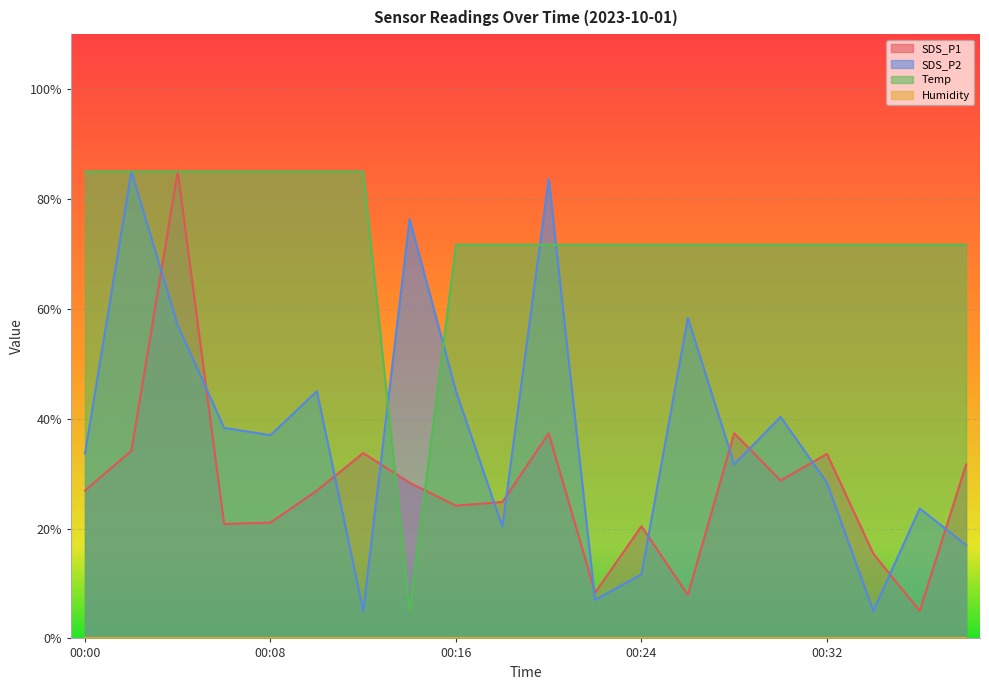

Reading left to right, extract all data points from this chart.

SDS_P1: 00:00=26.9	00:02=34.2	00:04=85.0	00:06=20.8	00:08=21.1	00:10=26.9	00:12=33.7	00:14=28.3	00:16=24.2	00:18=24.8	00:20=37.3	00:22=8.3	00:24=20.4	00:26=7.9	00:28=37.3	00:30=28.7	00:32=33.6	00:34=15.4	00:36=5.0	00:38=31.7
SDS_P2: 00:00=33.7	00:02=85.0	00:04=57.0	00:06=38.3	00:08=37.0	00:10=45.0	00:12=5.0	00:14=76.3	00:16=45.0	00:18=20.3	00:20=83.7	00:22=7.0	00:24=11.7	00:26=58.3	00:28=31.7	00:30=40.3	00:32=28.3	00:34=5.0	00:36=23.7	00:38=17.0
Temp: 00:00=85.0	00:02=85.0	00:04=85.0	00:06=85.0	00:08=85.0	00:10=85.0	00:12=85.0	00:14=5.0	00:16=71.7	00:18=71.7	00:20=71.7	00:22=71.7	00:24=71.7	00:26=71.7	00:28=71.7	00:30=71.7	00:32=71.7	00:34=71.7	00:36=71.7	00:38=71.7